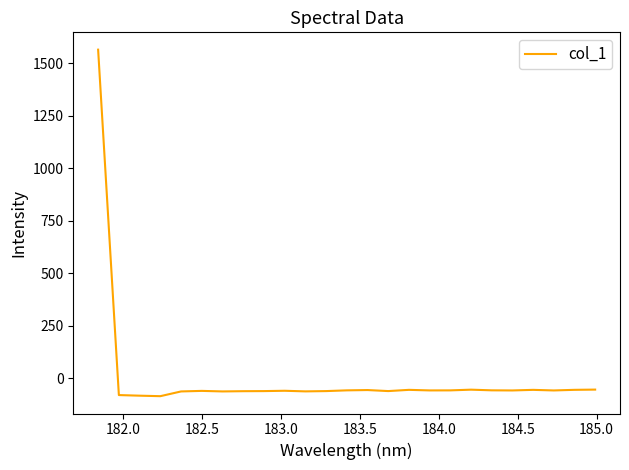

What is the greatest value displayed?

1564.3